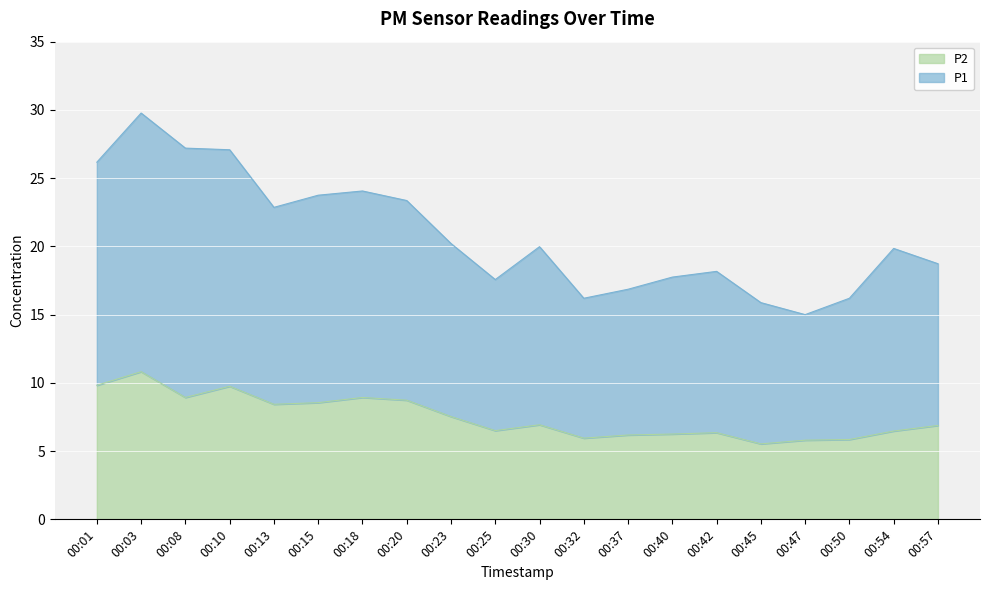

At 00:03, list the series in order from smallest to largest.

P2, P1